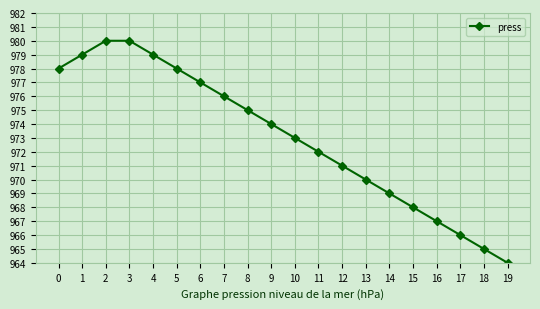

True or false: there are more than 1 points higher than both neighbors.

False